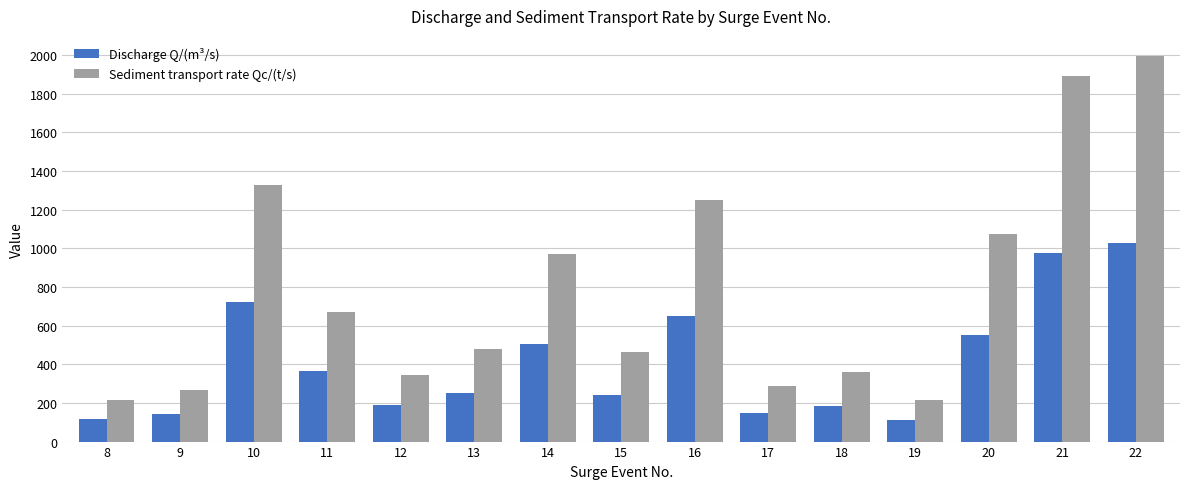

What is the lowest value of the Sediment transport rate Qc/(t/s) series?

212.8